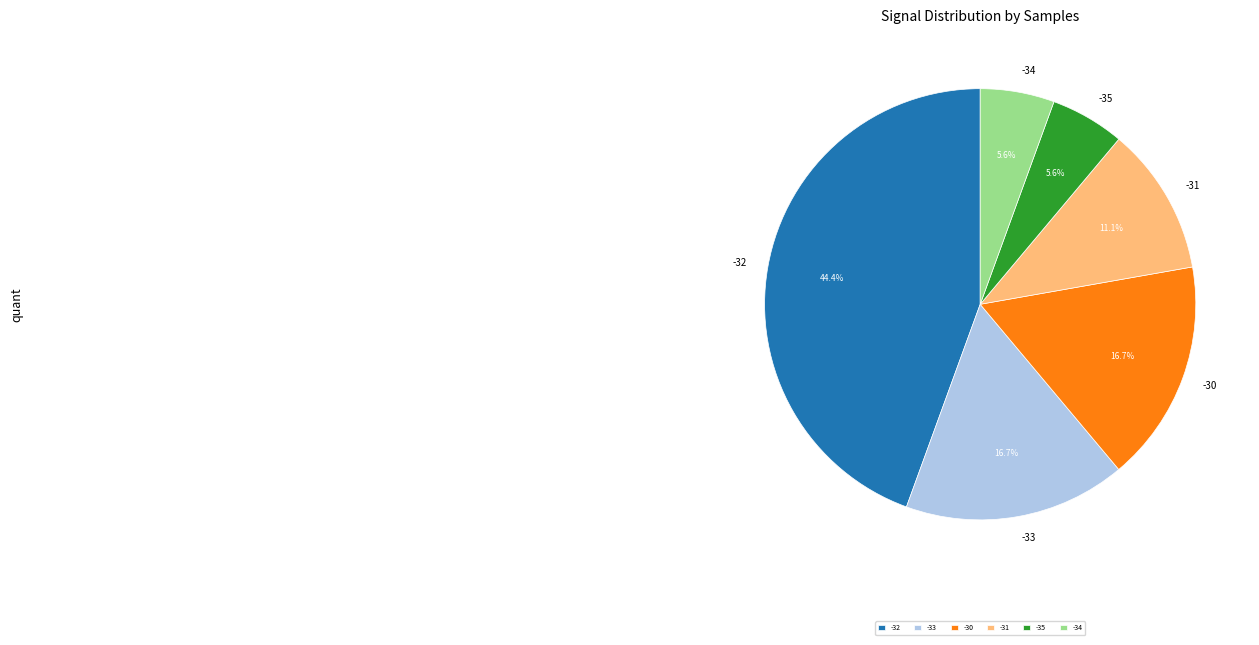

Is there any slice that represents more than half of the pie?

No